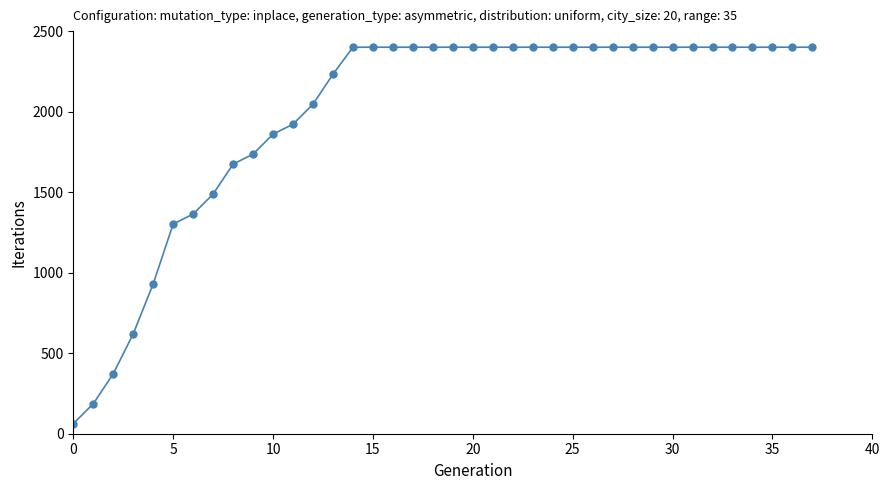

What is the smallest value displayed?

62